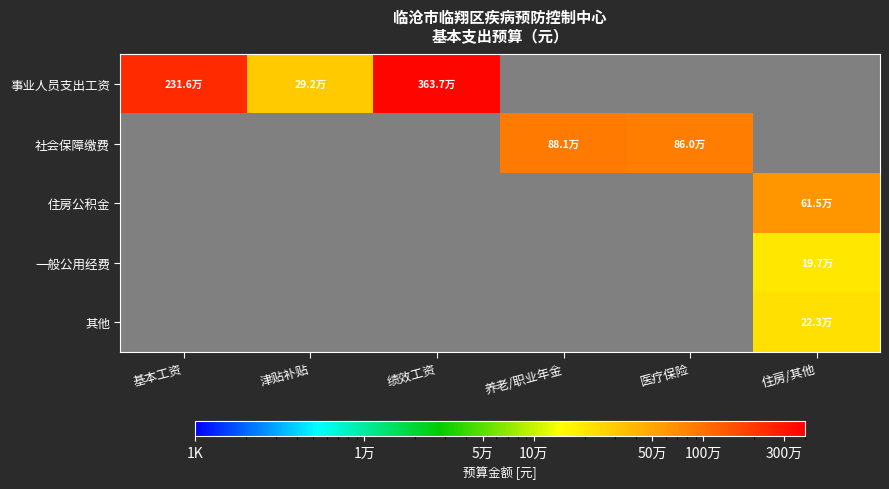

Read the 社会保障缴费 value at 养老/职业年金.

881466.8